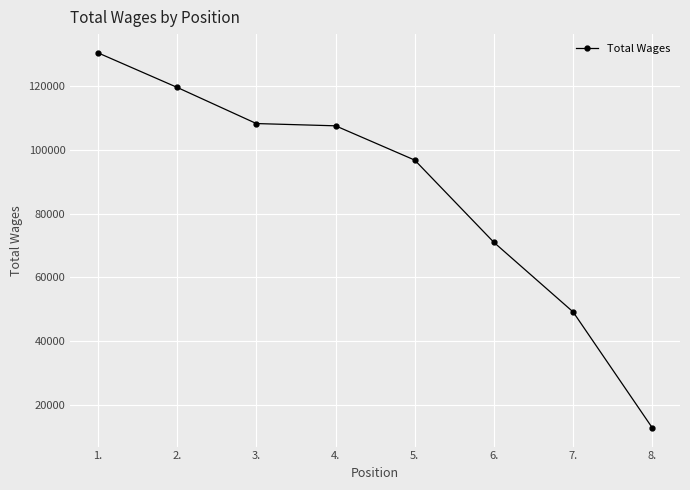

The value at 5. is 96787. True or false?

True